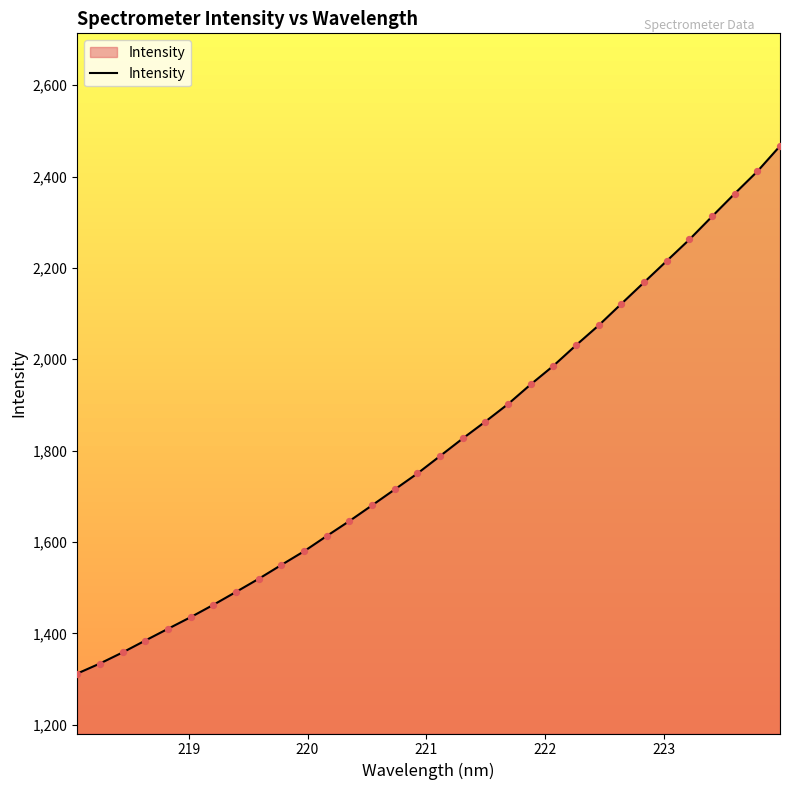

What is the maximum value shown in the chart?

2466.8